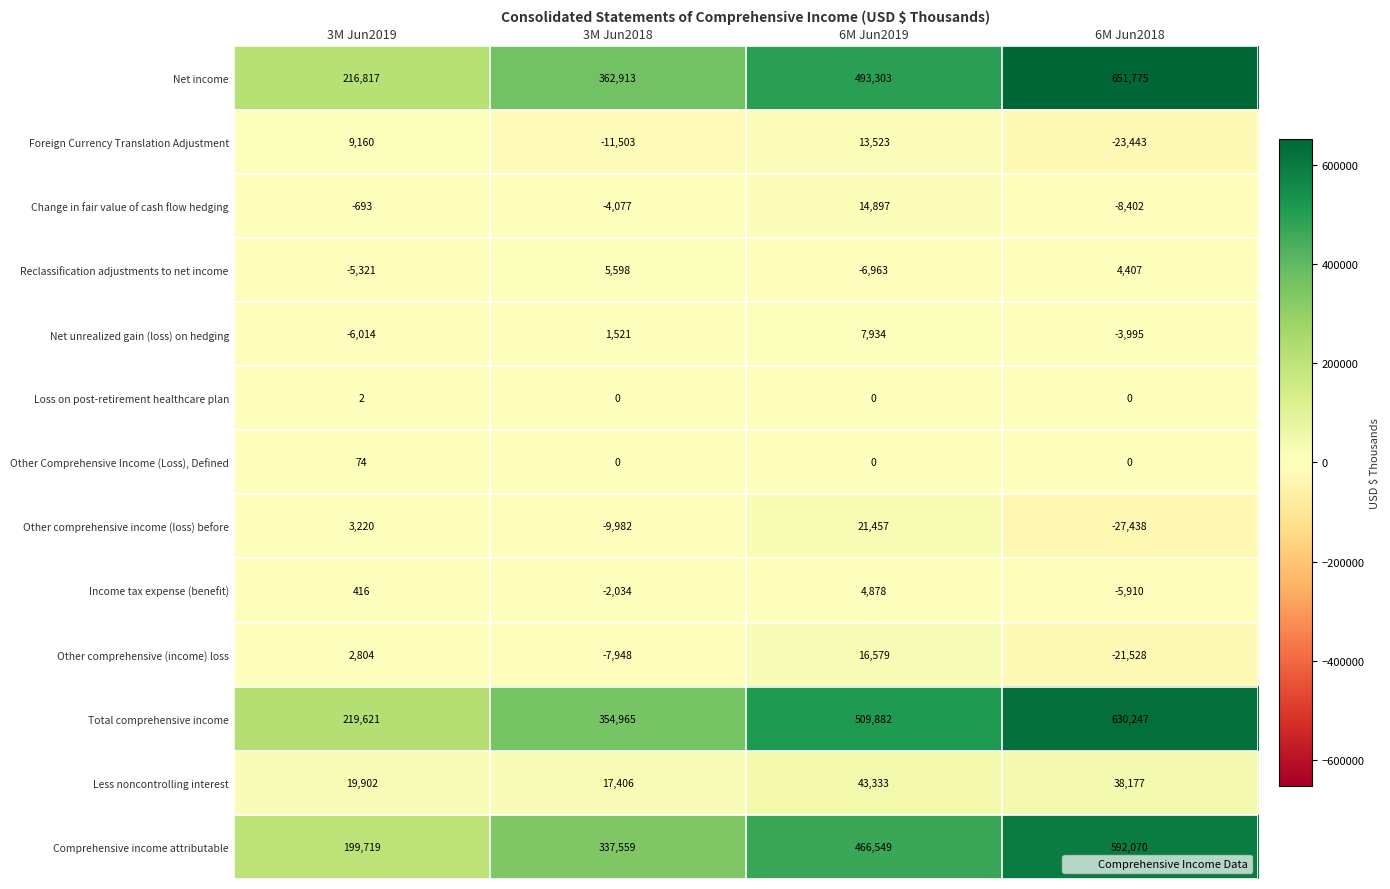

What is the difference between the highest and lowest values at 3M Jun2019?

225635